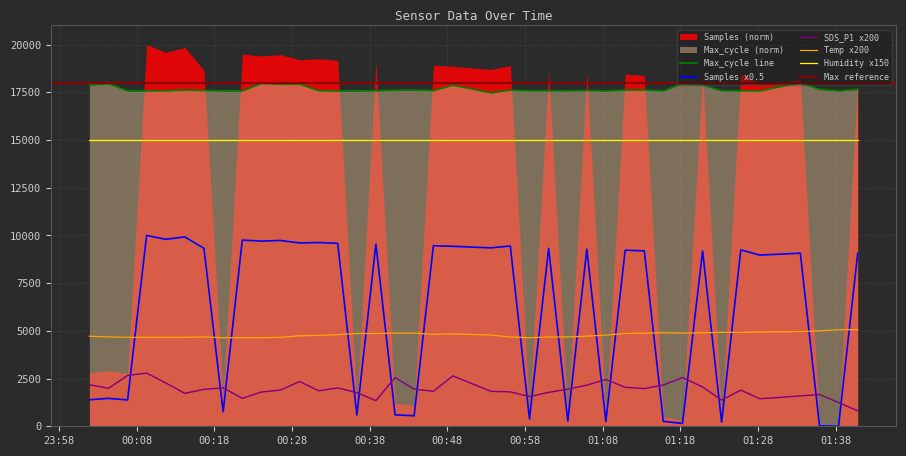

Where is Temp nearest to the value 4850?

2022/03/30 00:36:21